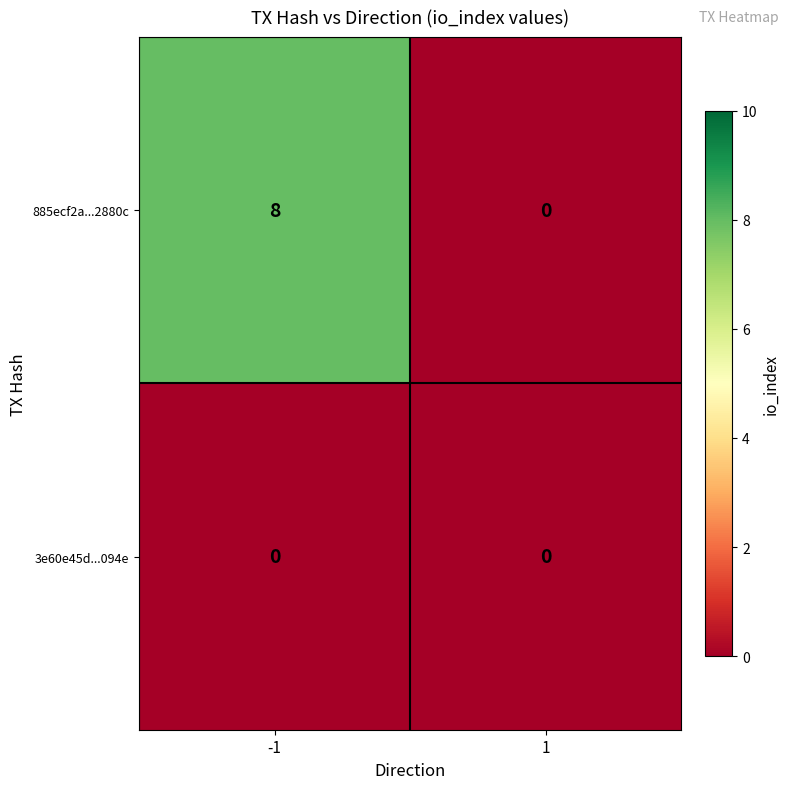

What is the greatest value displayed?

8